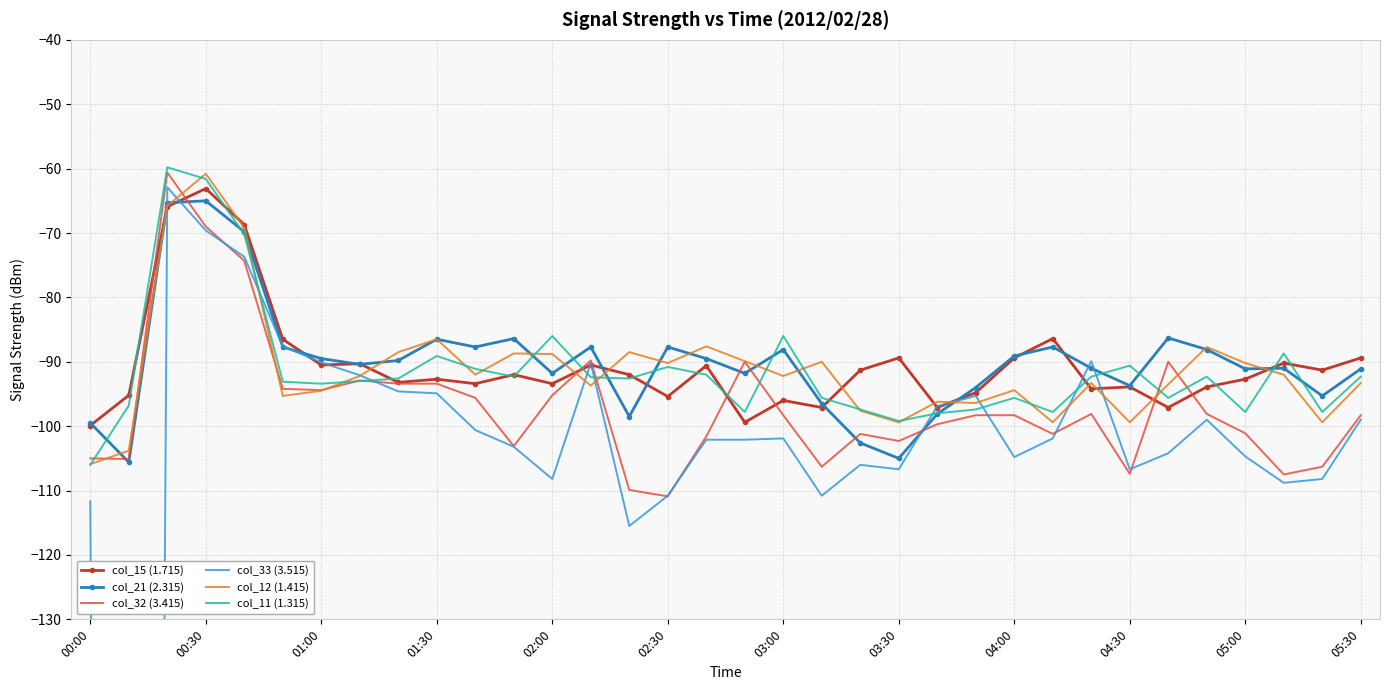

Reading right to left, what are all the values shown in this chart?

col_15 (1.715): -89.4	-91.3	-90.2	-92.7	-93.9	-97.1	-93.9	-94.2	-86.4	-89.4	-94.8	-97.1	-89.4	-91.3	-97.1	-96.0	-99.4	-90.6	-95.4	-92.0	-90.5	-93.4	-92.0	-93.4	-92.7	-93.2	-90.3	-90.5	-86.5	-68.7	-63.1	-65.9	-95.2	-99.9
col_21 (2.315): -91.1	-95.3	-91.0	-91.1	-88.1	-86.3	-93.7	-91.0	-87.7	-89.1	-94.0	-98.1	-105.0	-102.6	-96.5	-88.1	-91.8	-89.5	-87.7	-98.5	-87.7	-91.8	-86.4	-87.7	-86.5	-89.8	-90.4	-89.5	-87.7	-69.8	-65.0	-65.3	-105.6	-99.5
col_32 (3.415): -98.3	-106.3	-107.5	-101.1	-98.1	-90.0	-107.4	-98.1	-101.2	-98.3	-98.3	-99.7	-102.3	-101.2	-106.3	-98.3	-90.0	-101.6	-110.9	-109.9	-89.8	-95.2	-103.1	-95.6	-93.4	-93.4	-92.9	-94.4	-94.2	-74.3	-69.0	-60.6	-105.1	-105.0
col_33 (3.515): -99.0	-108.2	-108.8	-104.7	-99.0	-104.2	-106.7	-89.9	-101.9	-104.8	-95.3	-96.9	-106.7	-106.0	-110.8	-101.9	-102.1	-102.1	-110.8	-115.5	-90.2	-108.2	-103.2	-100.6	-94.9	-94.6	-92.1	-90.1	-87.6	-73.7	-69.6	-62.9	-999.0	-111.7
col_12 (1.415): -93.3	-99.4	-92.0	-90.2	-87.7	-93.5	-99.4	-93.3	-99.4	-94.4	-96.4	-96.2	-99.4	-97.6	-90.0	-92.2	-89.9	-87.6	-90.2	-88.5	-93.7	-88.8	-88.7	-92.0	-86.5	-88.5	-92.2	-94.5	-95.3	-69.2	-60.8	-65.8	-103.8	-105.9
col_11 (1.315): -92.3	-97.8	-88.7	-97.8	-92.3	-95.6	-90.6	-92.3	-97.8	-95.6	-97.4	-98.0	-99.2	-97.4	-95.6	-86.0	-97.8	-92.0	-90.8	-92.6	-92.4	-86.0	-92.3	-91.1	-89.1	-92.6	-93.0	-93.4	-93.1	-70.2	-61.6	-59.8	-96.8	-106.0